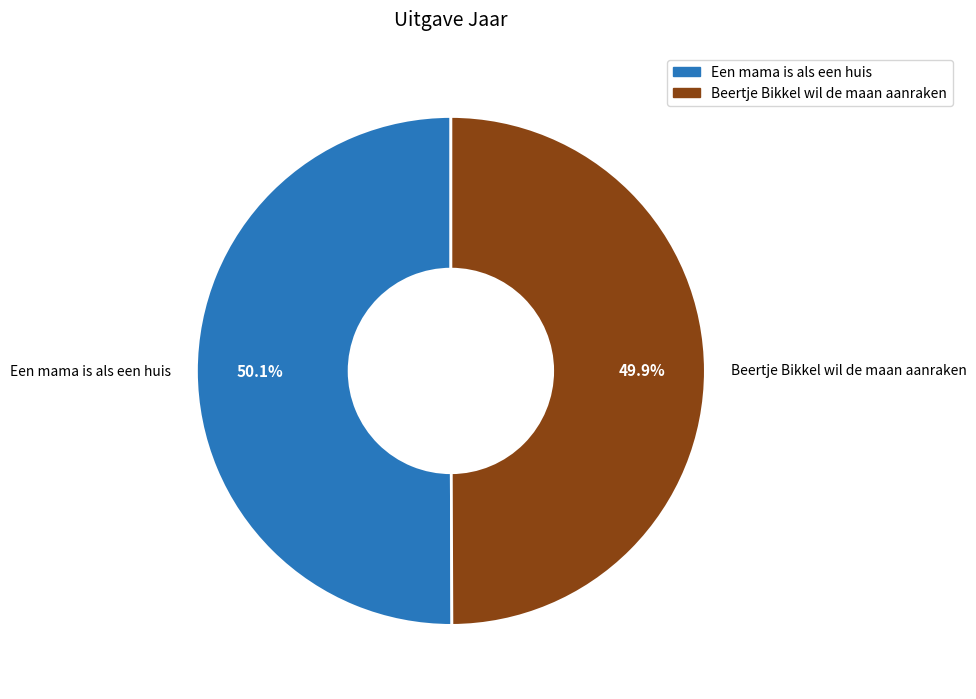

Is it true that Beertje Bikkel wil de maan aanraken is 62% of the pie?

False